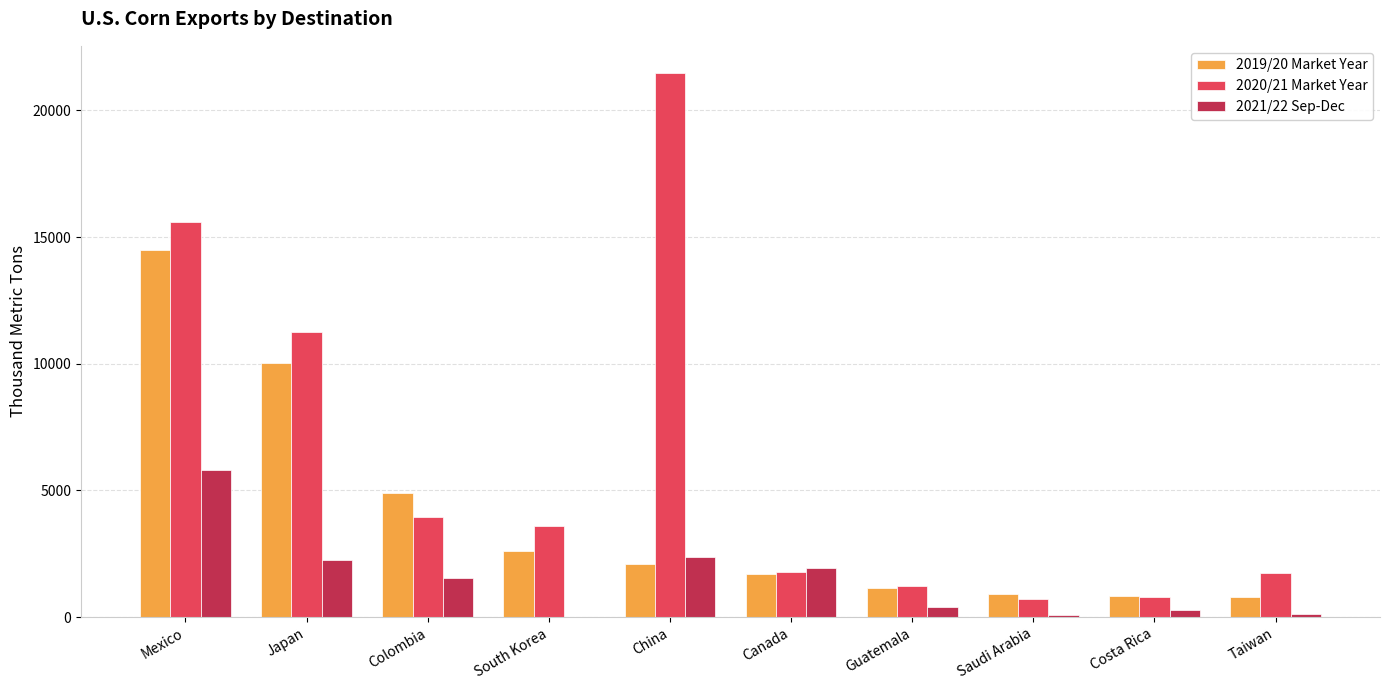

Which series changed the most between Colombia and Canada?

2019/20 Market Year